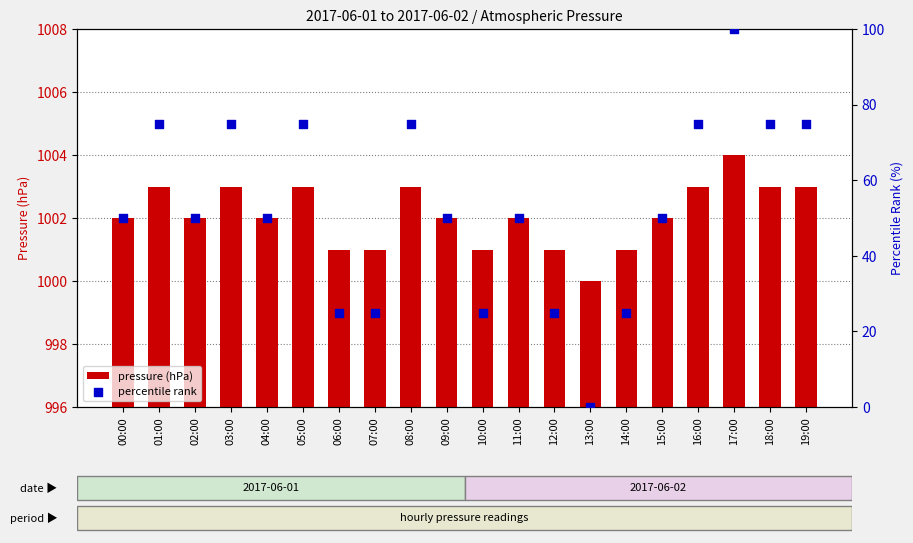

Which series reaches the maximum Y coordinate?

percentile rank